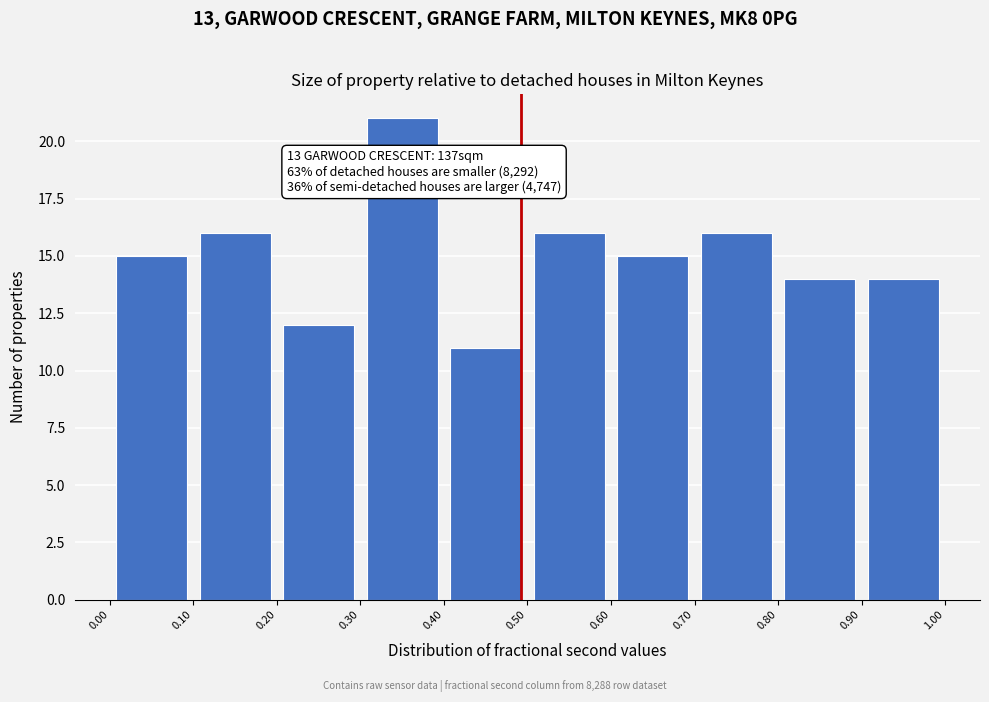

Which range on the x-axis has the tallest bar?

0.30 to 0.40